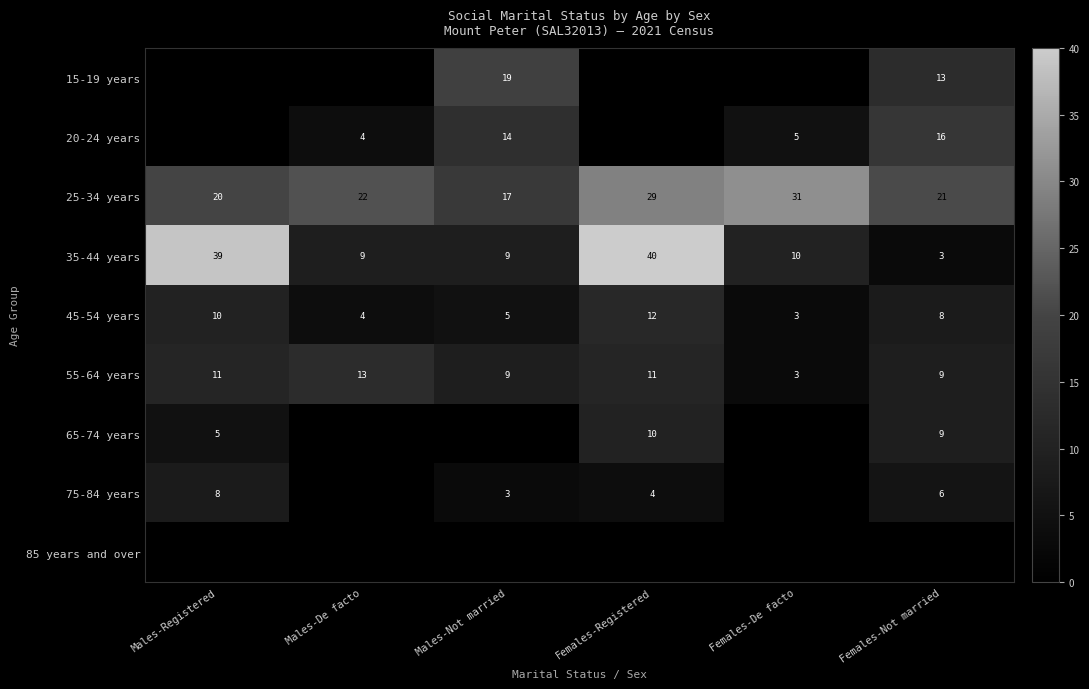

Rank the categories by 25-34 years value from lowest to highest.

Males-Not married, Males-Registered, Females-Not married, Males-De facto, Females-Registered, Females-De facto